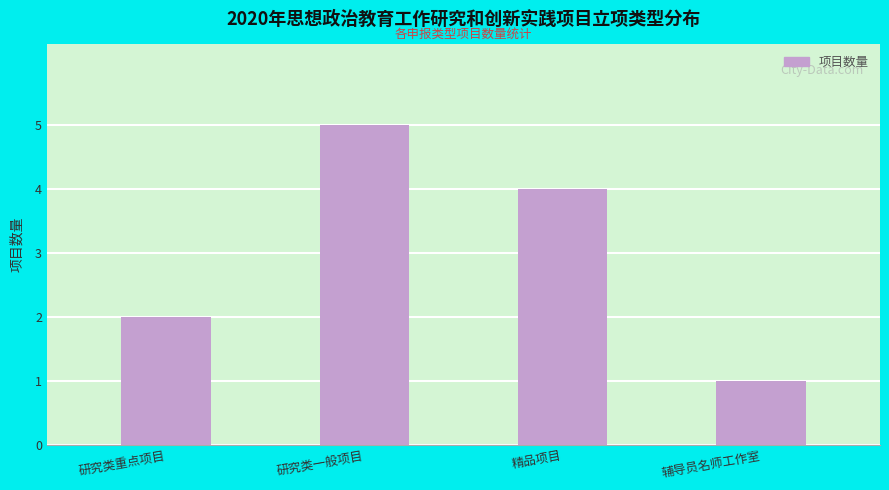

What is the sum of the values at 辅导员名师工作室 and 研究类重点项目?

3